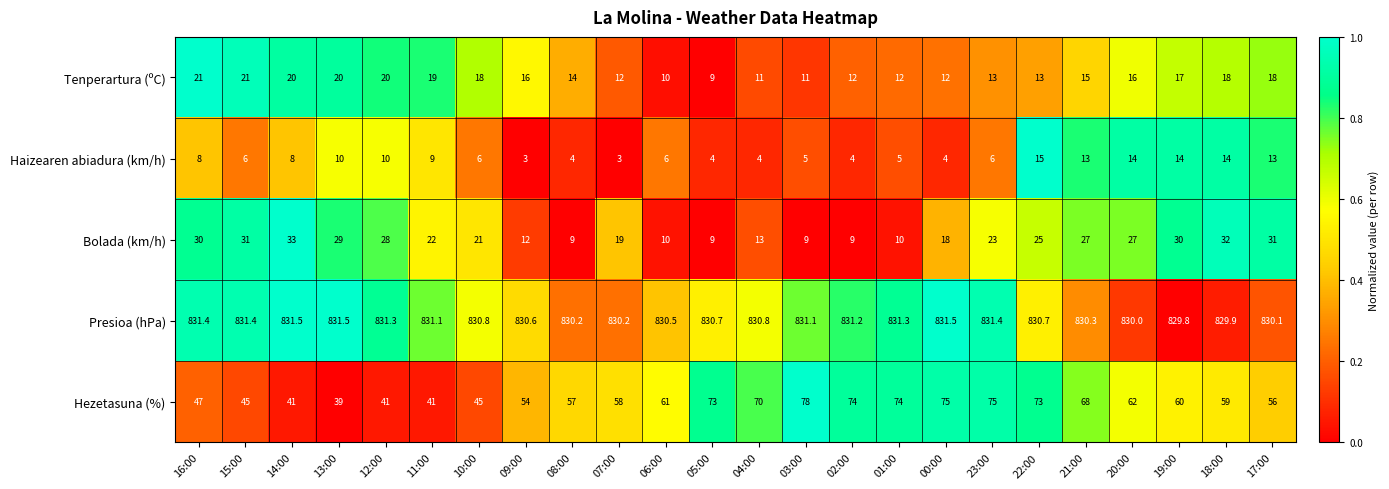

Is it true that Bolada (km/h) equals 27.0 at 20:00?

True